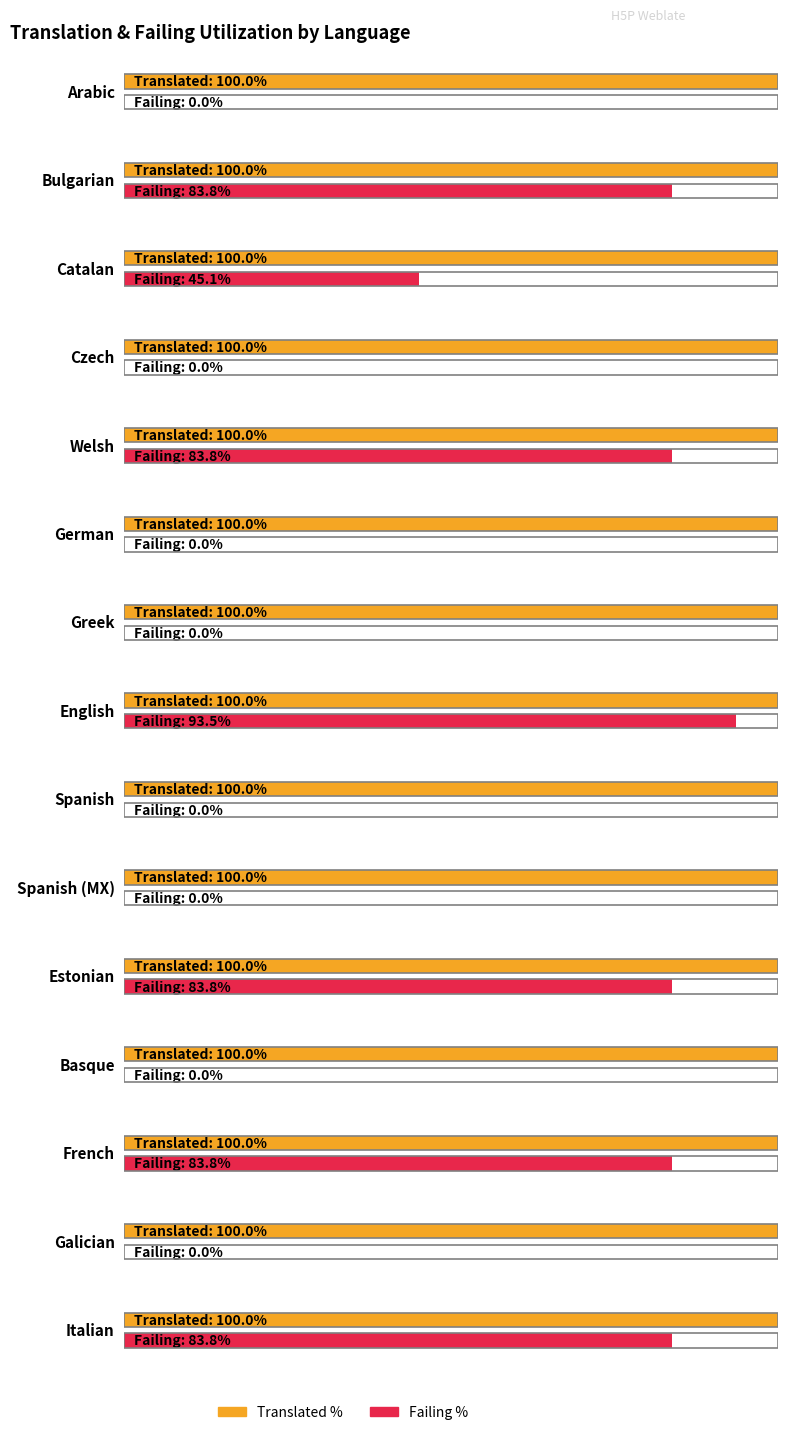

What position from the right is Bulgarian?

14